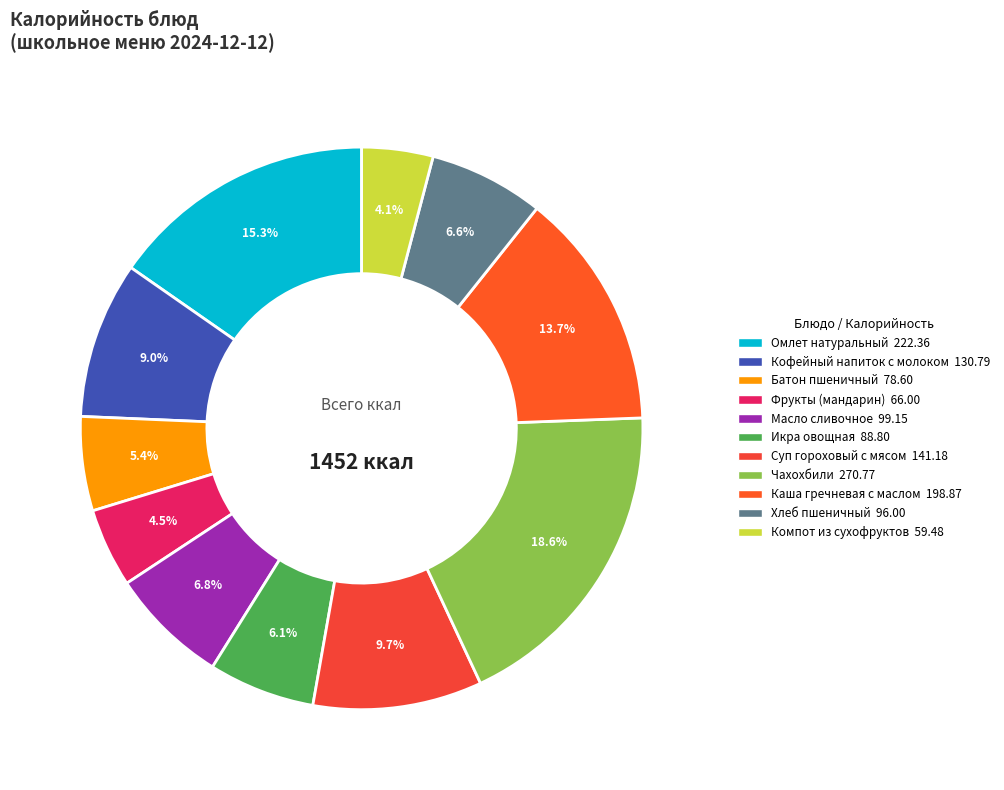

To the nearest percent, what portion does Чахохбили represent?

19%